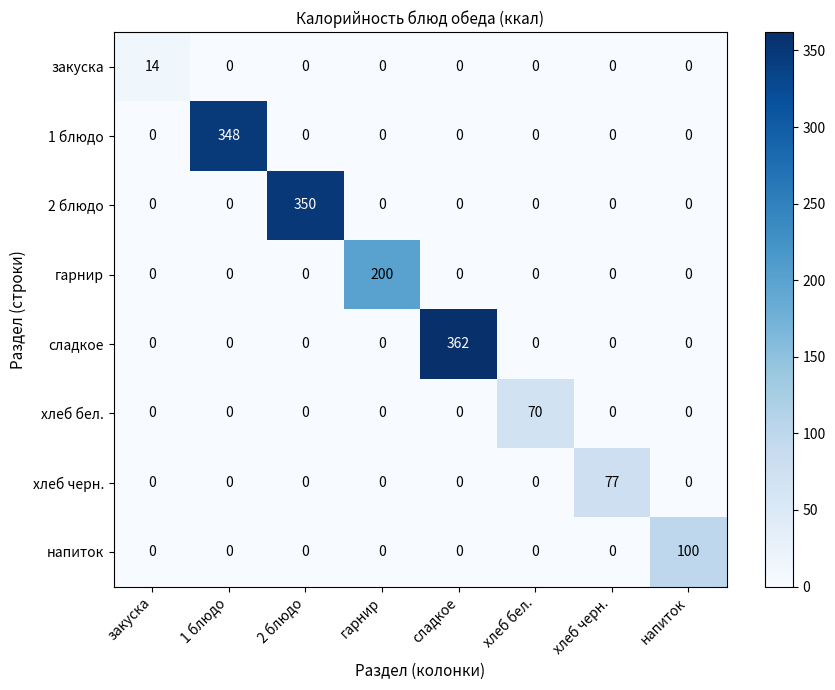

Which category has the highest value across all series?

сладкое